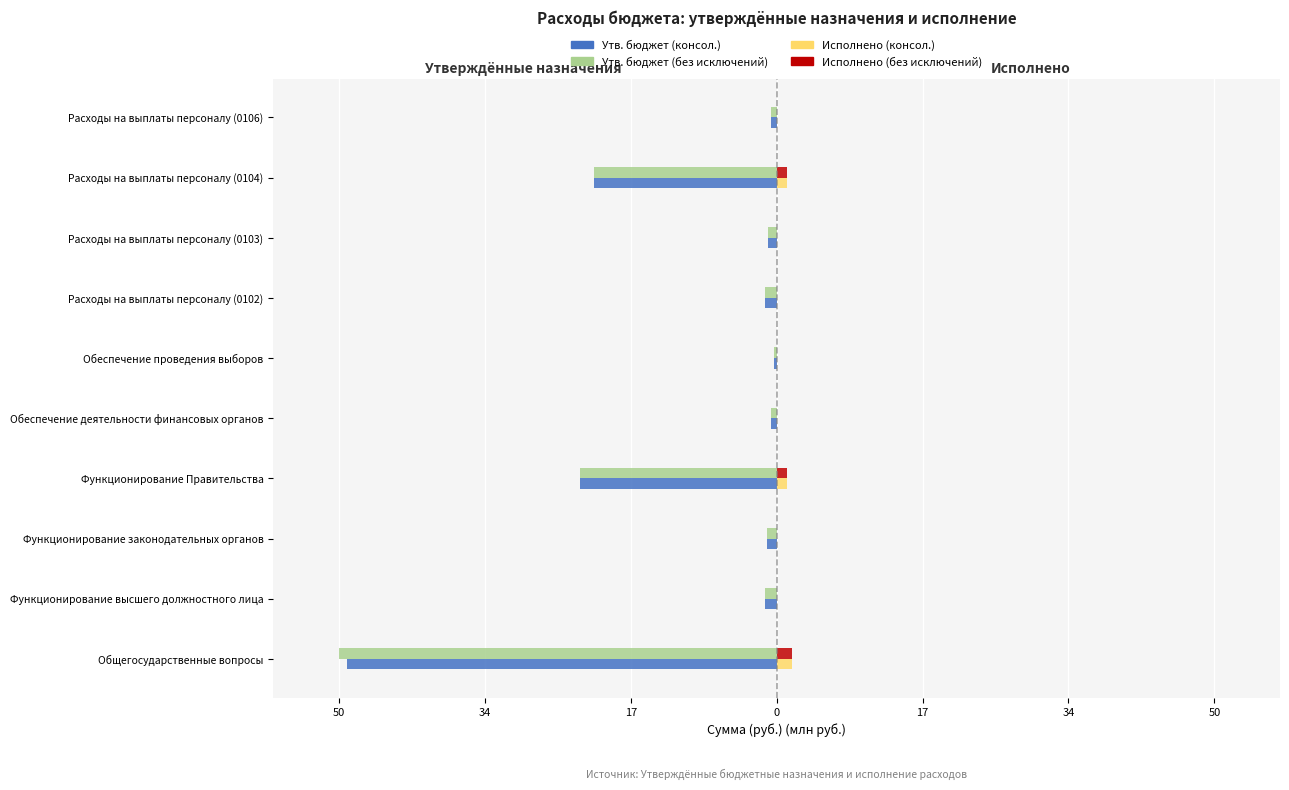

Which series has the largest total across all categories?

Исполнено (консол.)